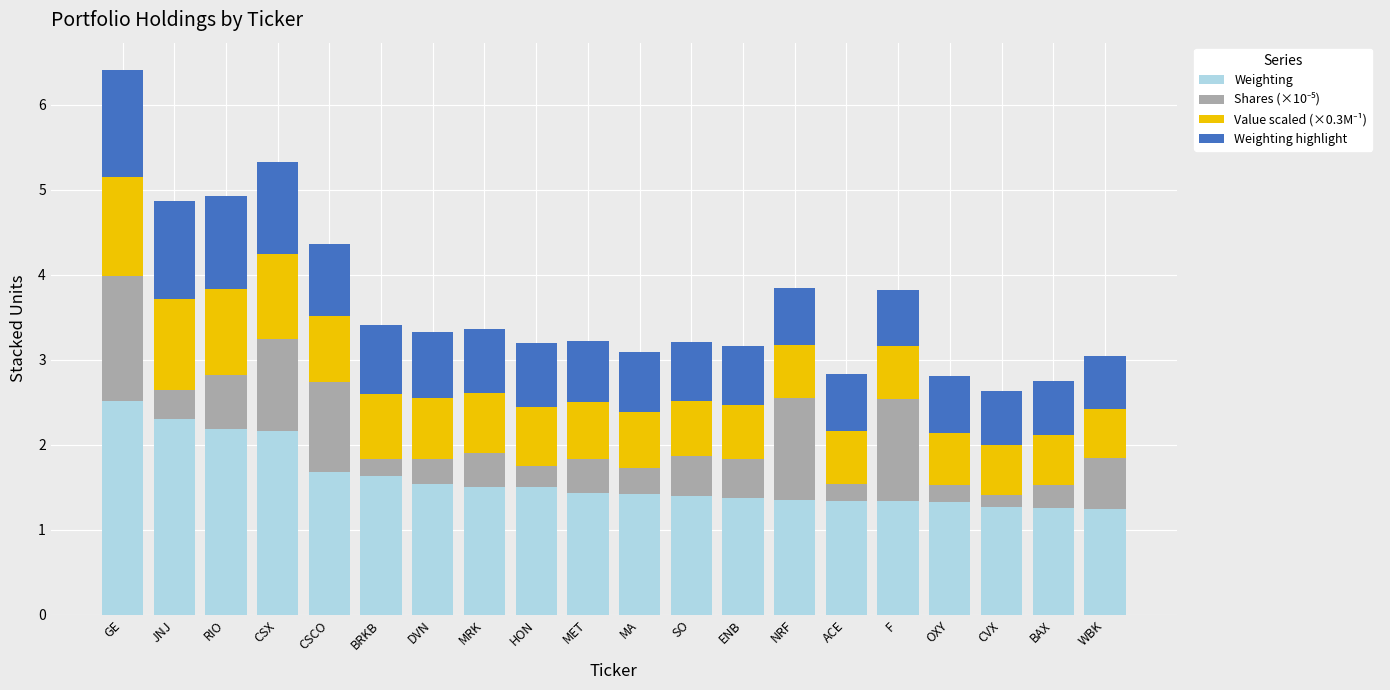

What is the highest value of the Weighting series?

2.5